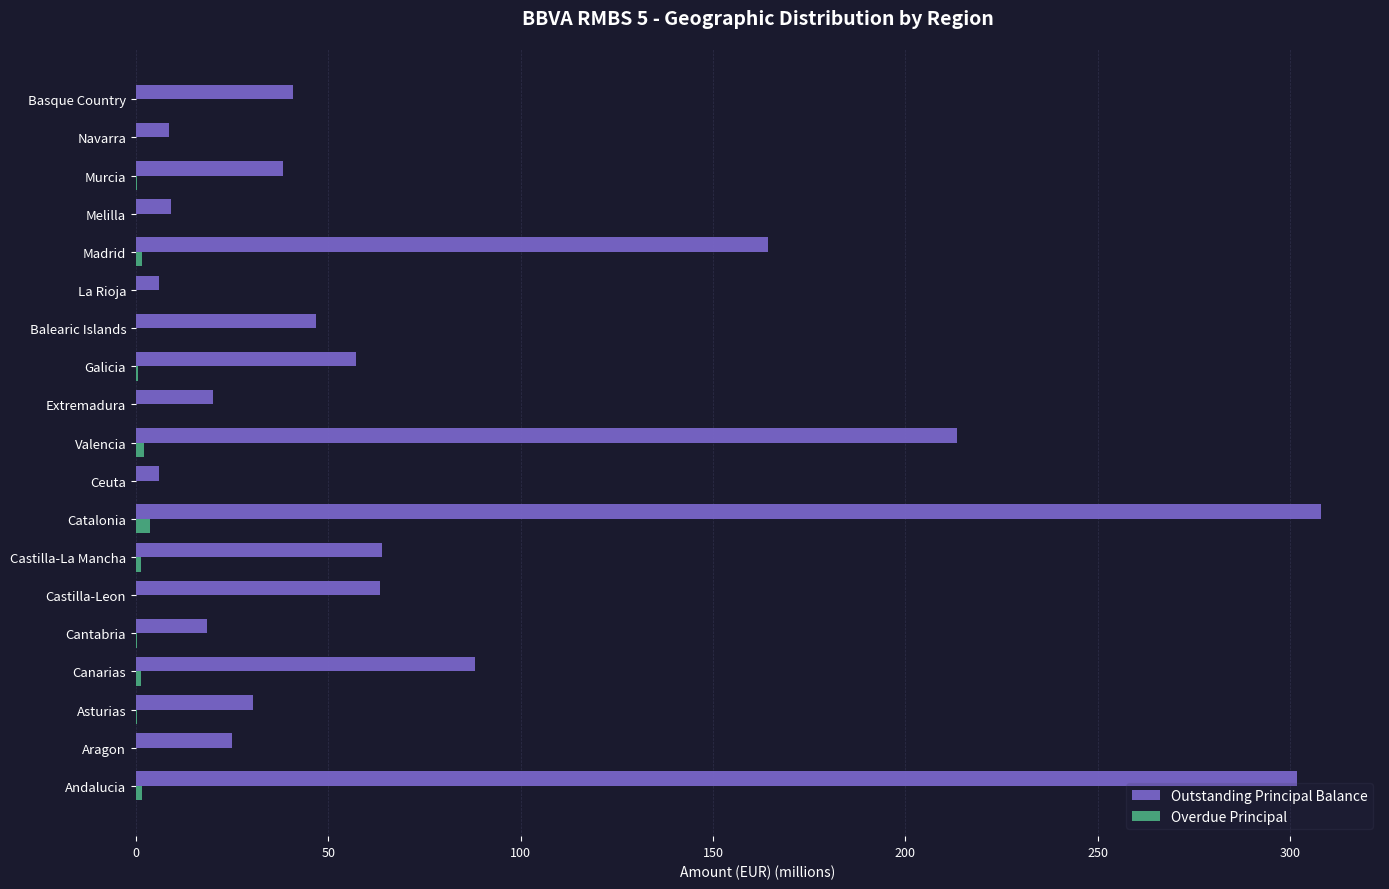

At which label is Outstanding Principal Balance closest to 156?

Madrid